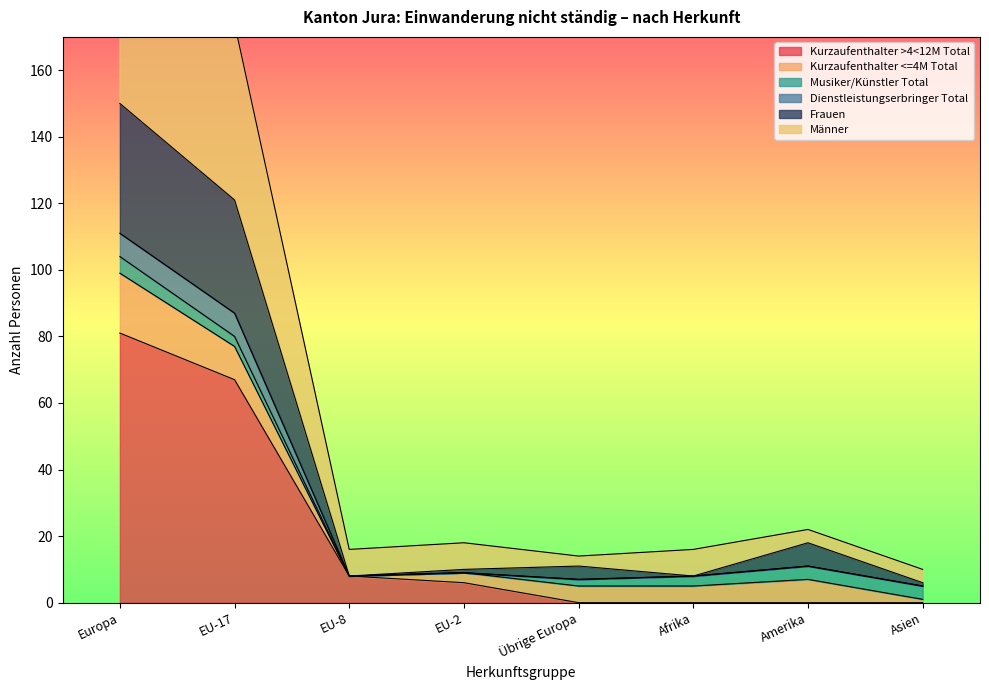

The value of Kurzaufenthalter >4<12M Total at EU-2 is 6. True or false?

True